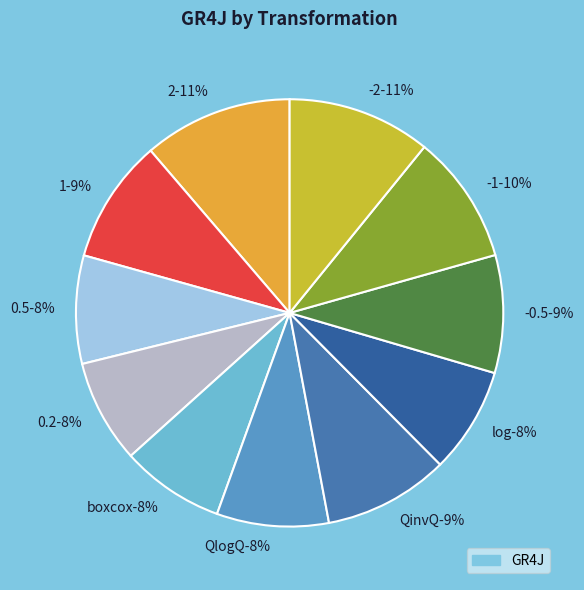

How many slices are in this pie chart?

11